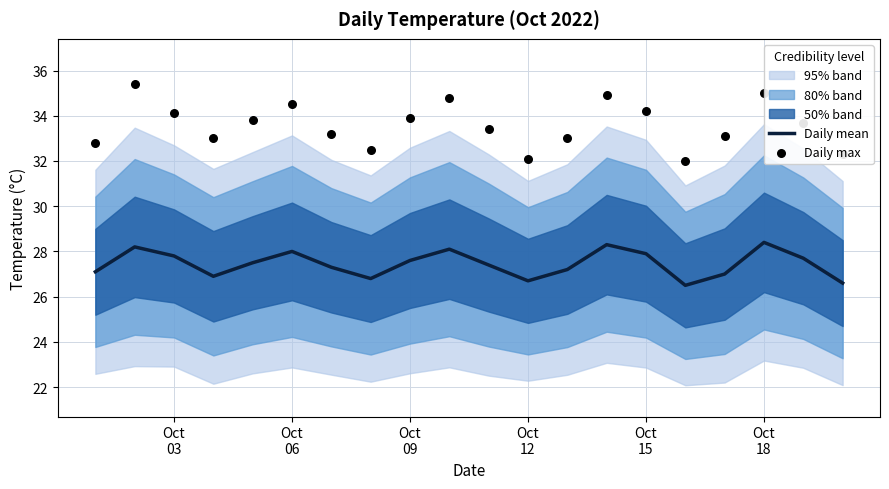

Is the value of Daily max at 12 greater than the value of Daily mean at 16?

Yes